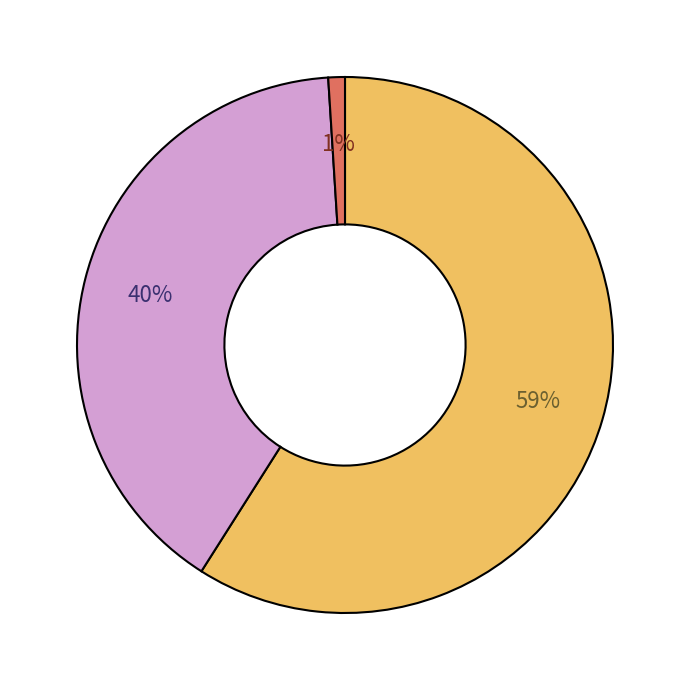

Is there a majority slice in this chart?

Yes